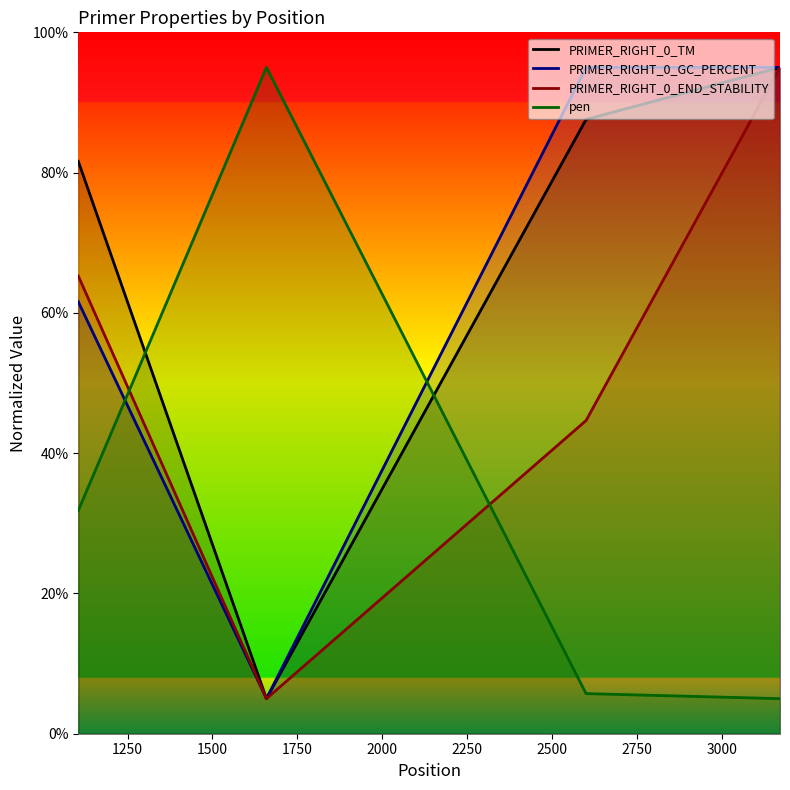

Which series has the widest spread of values?

PRIMER_RIGHT_0_TM